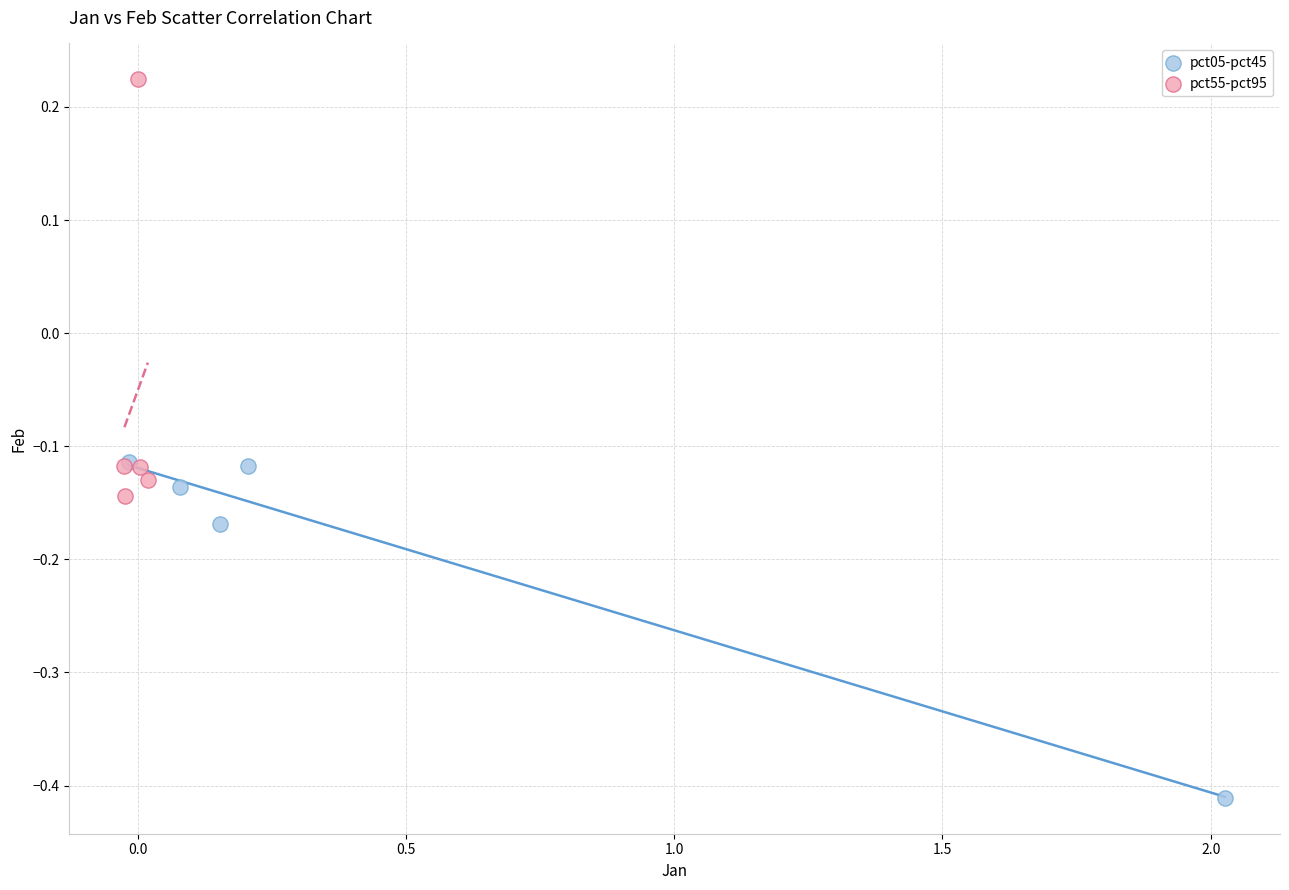

Which series reaches the minimum Y coordinate?

pct05-pct45